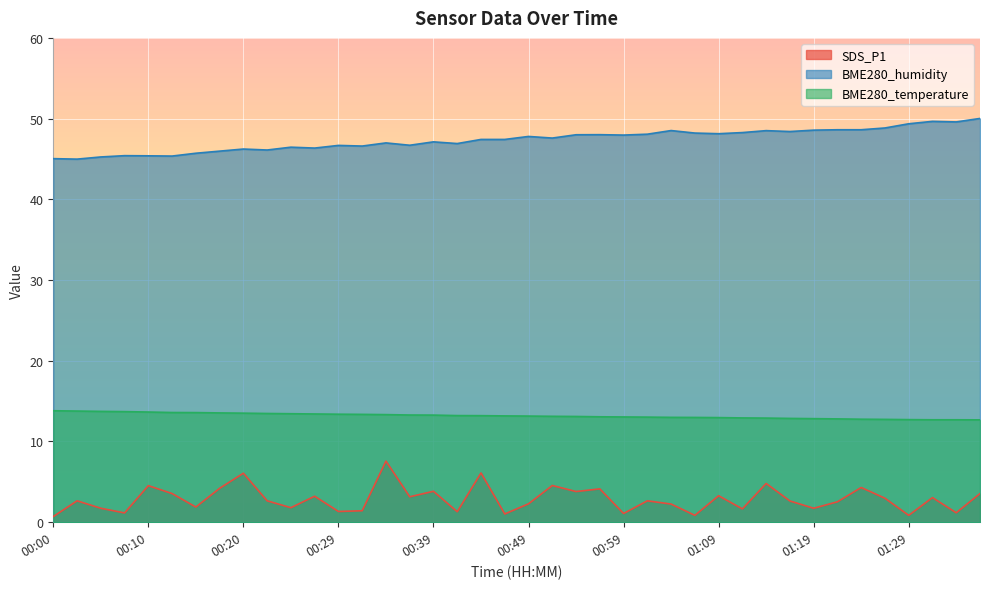

Rank the categories by BME280_temperature value from highest to lowest.

00:00, 00:02, 00:05, 00:07, 00:10, 00:12, 00:15, 00:17, 00:20, 00:22, 00:24, 00:27, 00:29, 00:32, 00:34, 00:37, 00:39, 00:42, 00:44, 00:47, 00:49, 00:52, 00:54, 00:56, 00:59, 01:01, 01:04, 01:06, 01:09, 01:12, 01:14, 01:17, 01:19, 01:22, 01:24, 01:27, 01:29, 01:32, 01:34, 01:37